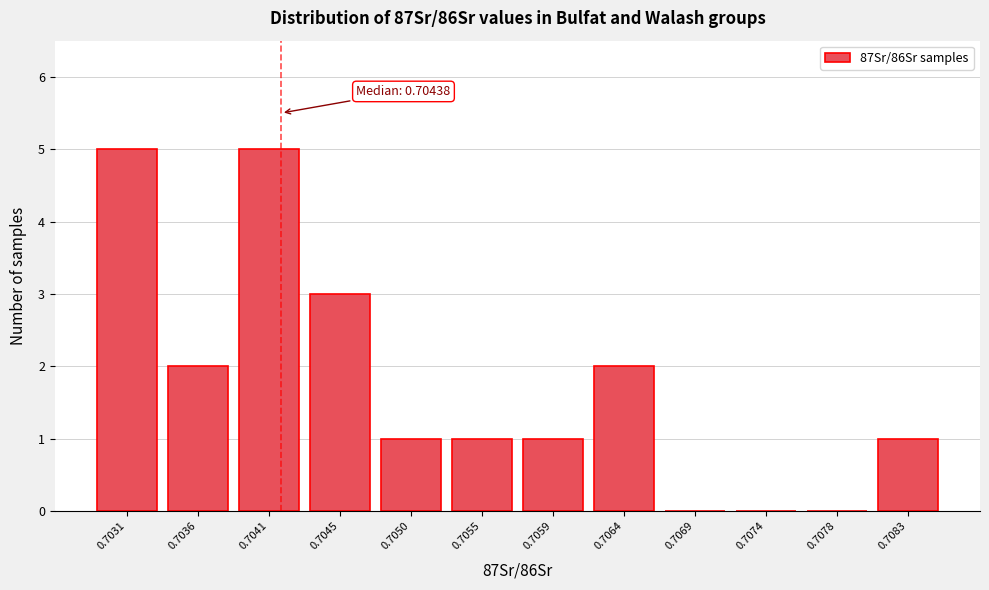

Reading right to left, what are all the values shown in this chart?

0.7083=1	0.7078=0	0.7074=0	0.7069=0	0.7064=2	0.7059=1	0.7055=1	0.7050=1	0.7045=3	0.7041=5	0.7036=2	0.7031=5